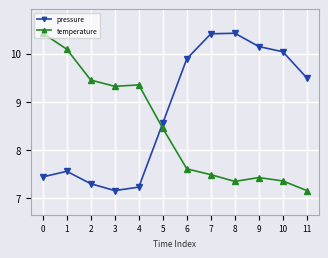

What are all the series names shown in the legend?

pressure, temperature